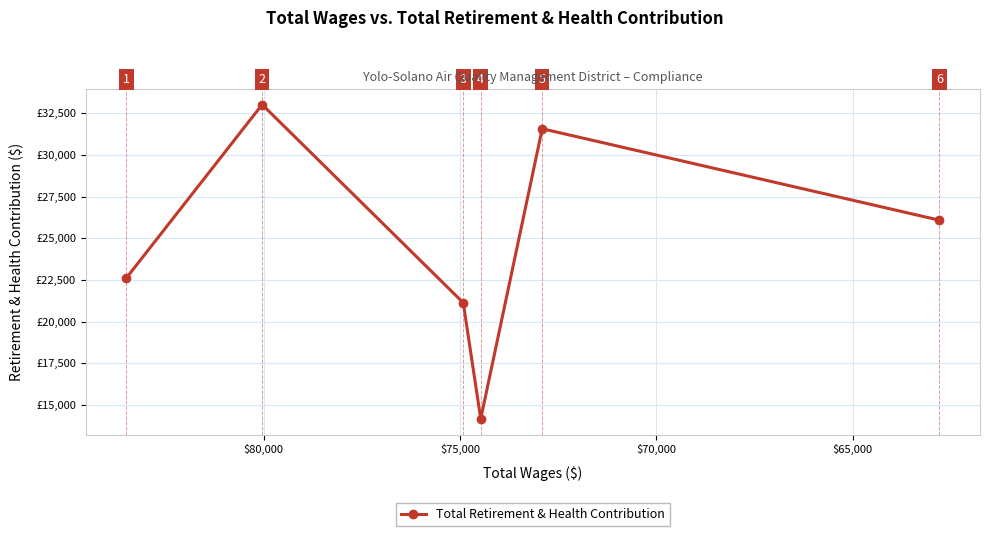

How many distinct data groups are displayed?

1